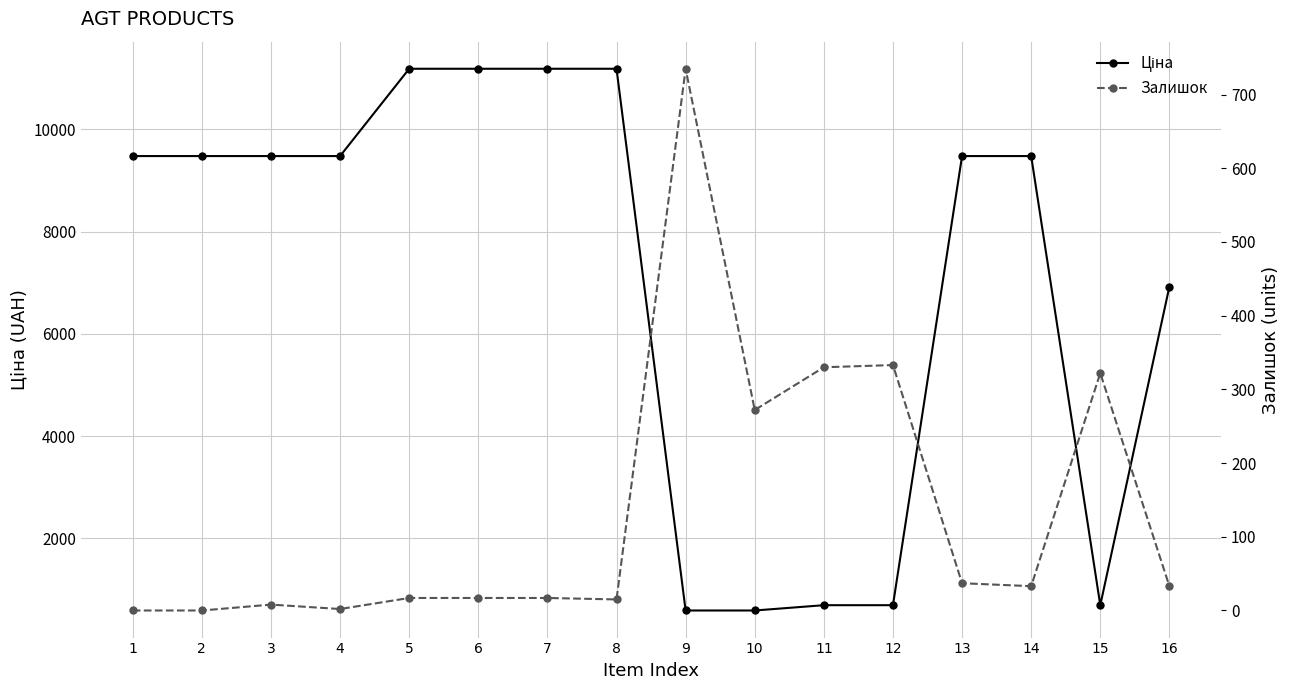

True or false: Залишок has a value of 17.0 at 6.

True